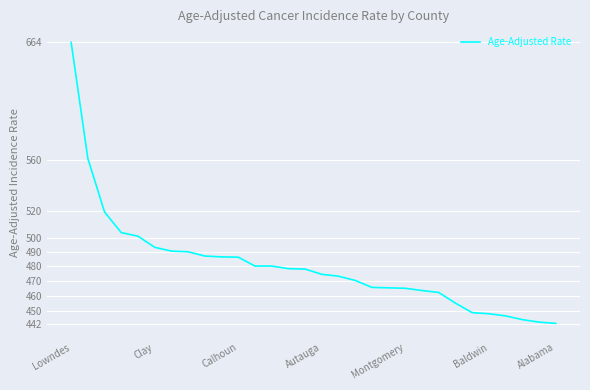

True or false: the data shows 798.4 at Montgomery.

False